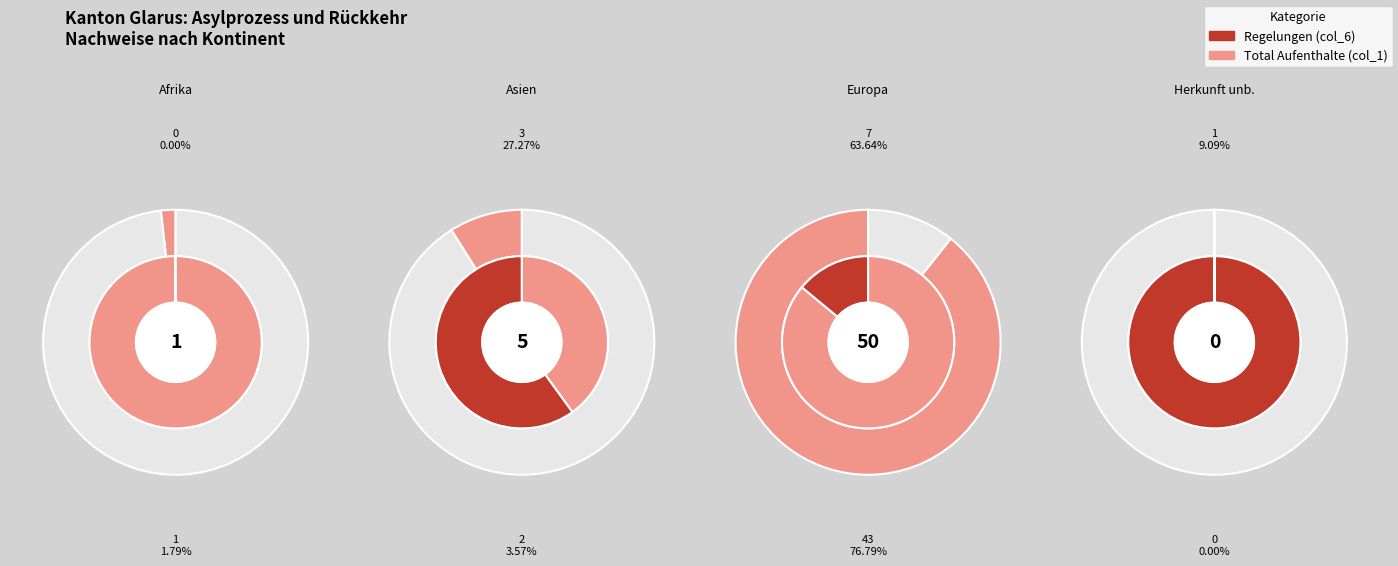

True or false: Sri Lanka accounts for 1% of the total.

False